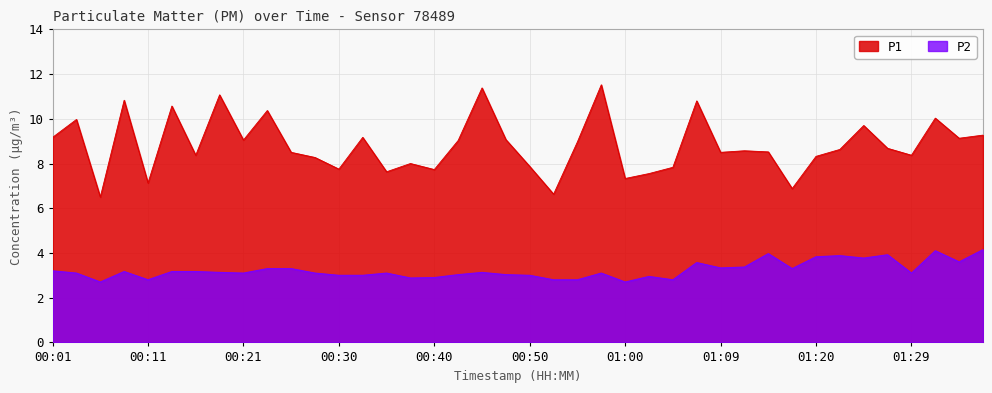

Is it true that P1 equals 15.3 at 00:55?

False